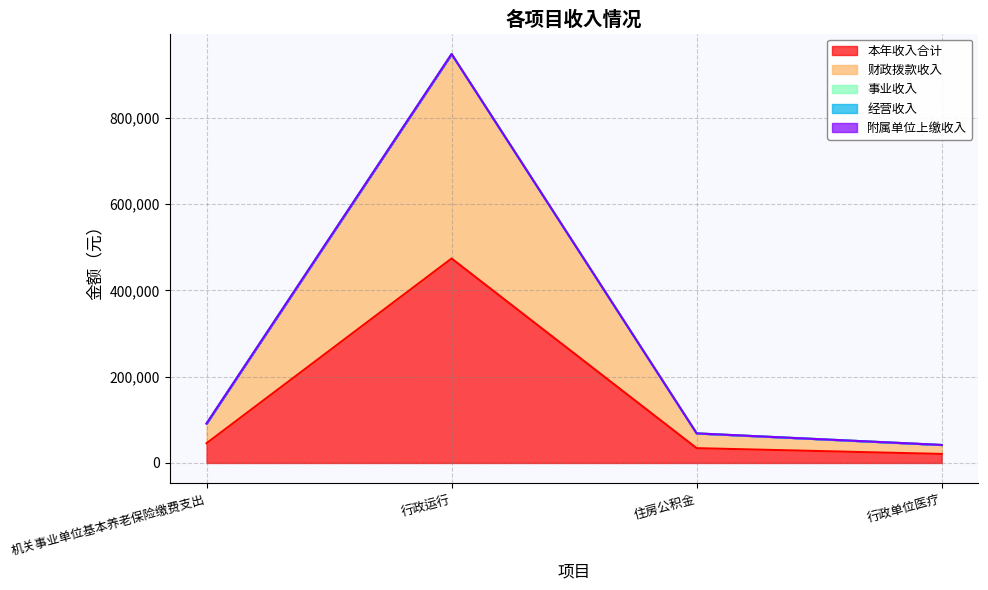

In 财政拨款收入, how many points are higher than both neighbors (excluding endpoints)?

1